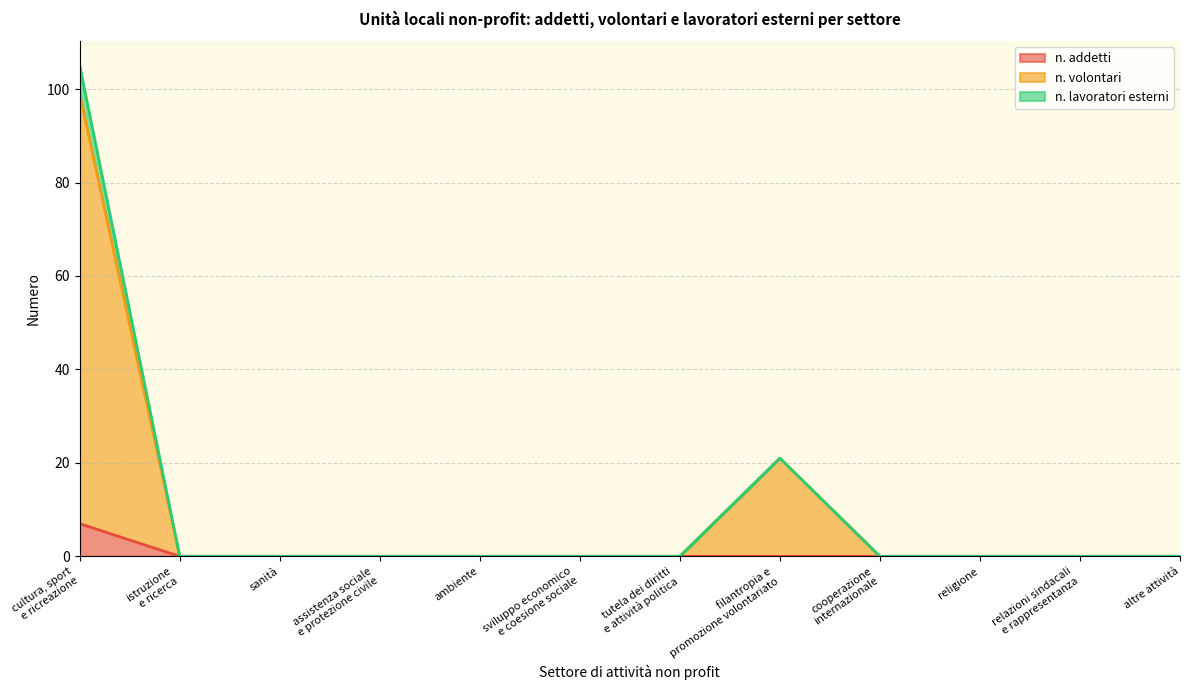

Reading left to right, what are all the values shown in this chart?

n. addetti: 7	0	0	0	0	0	0	0	0	0	0	0
n. volontari: 99	0	0	0	0	0	0	21	0	0	0	0
n. lavoratori esterni: 105	0	0	0	0	0	0	21	0	0	0	0